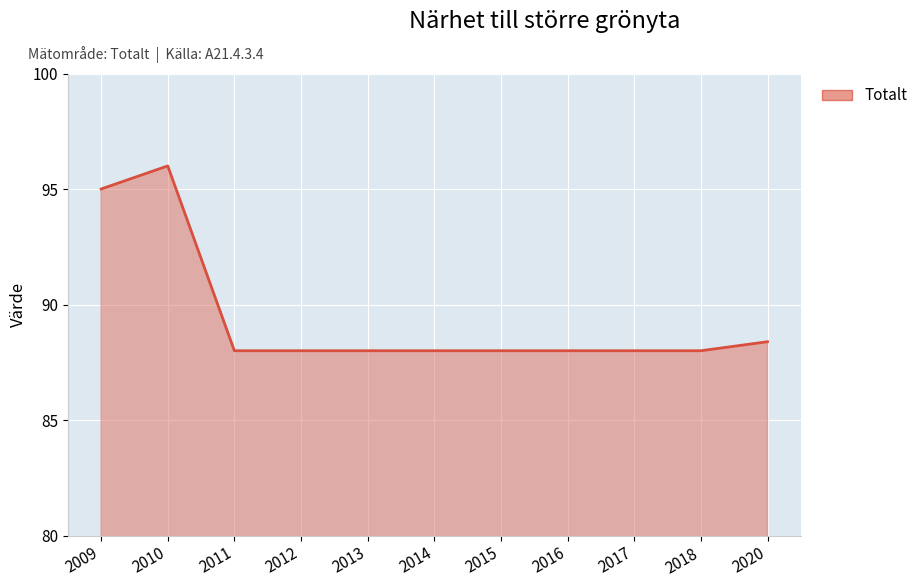

What is the difference between the second highest and minimum values?

7.0